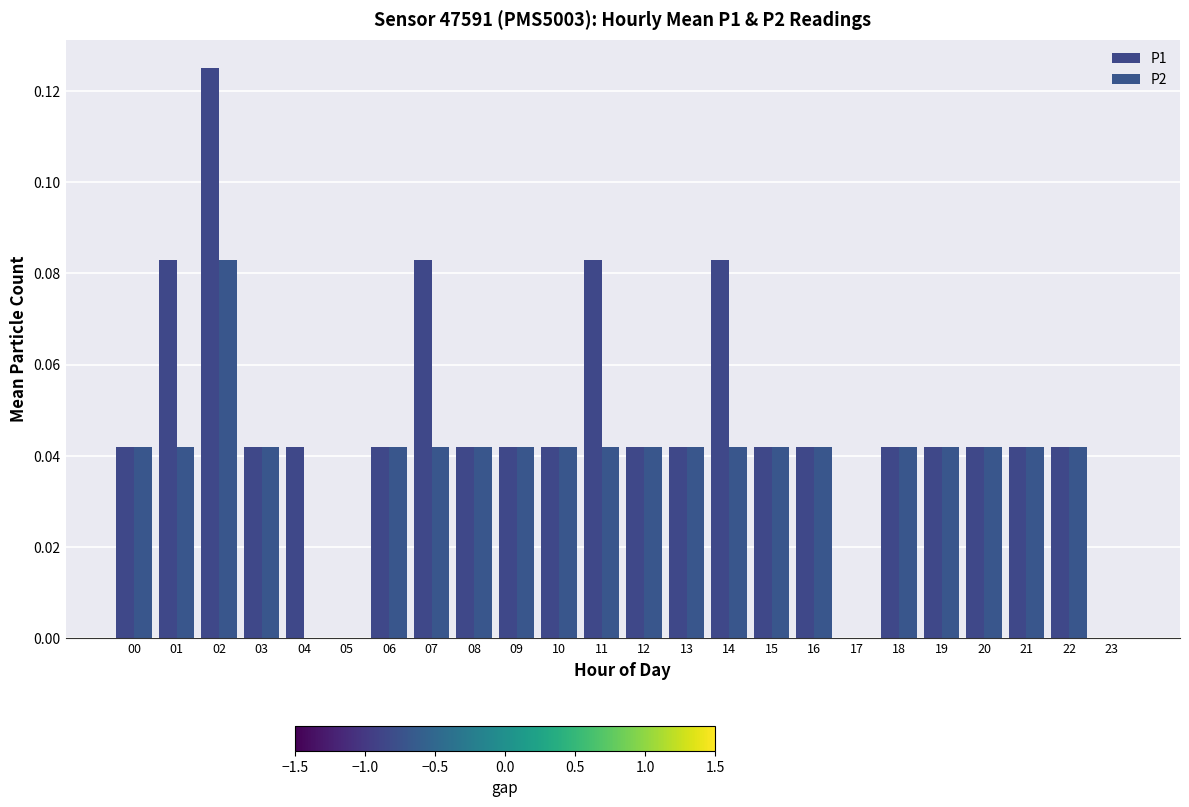

List the series in order of their overall mean, highest first.

P1, P2